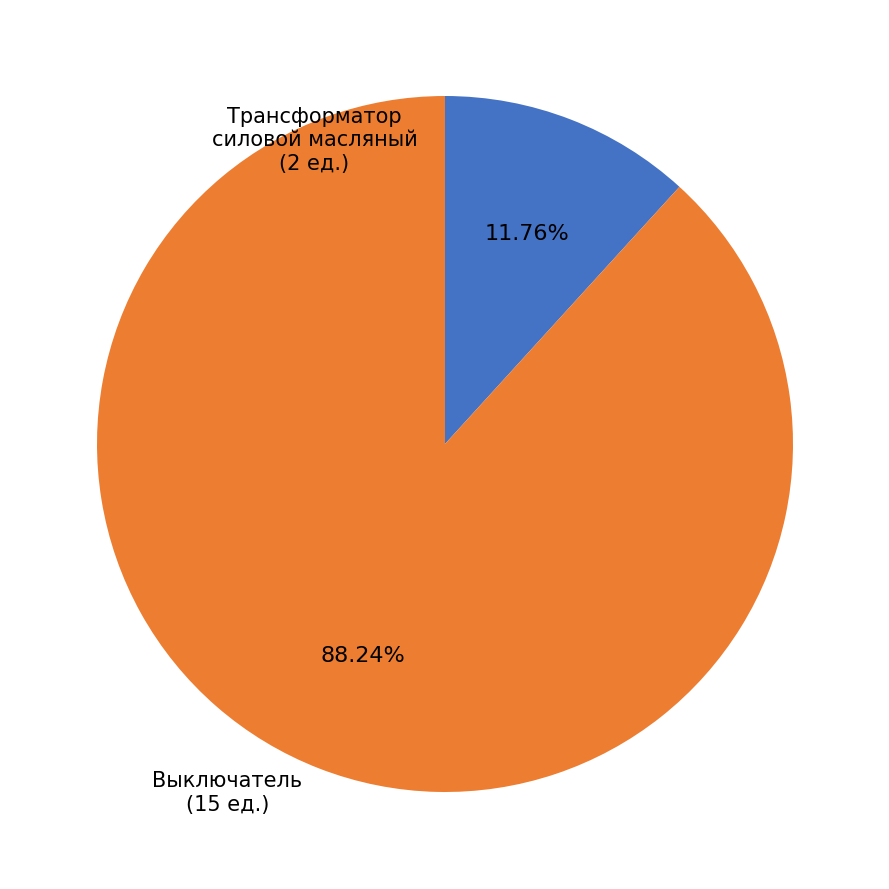

How many slices are in this pie chart?

2